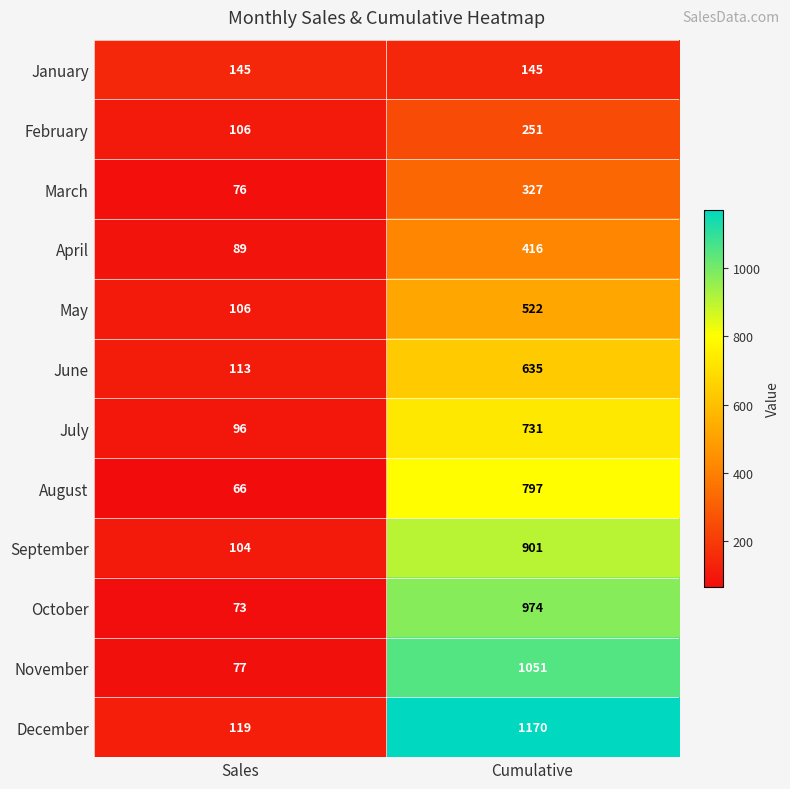

What is the average value of the August series?

432